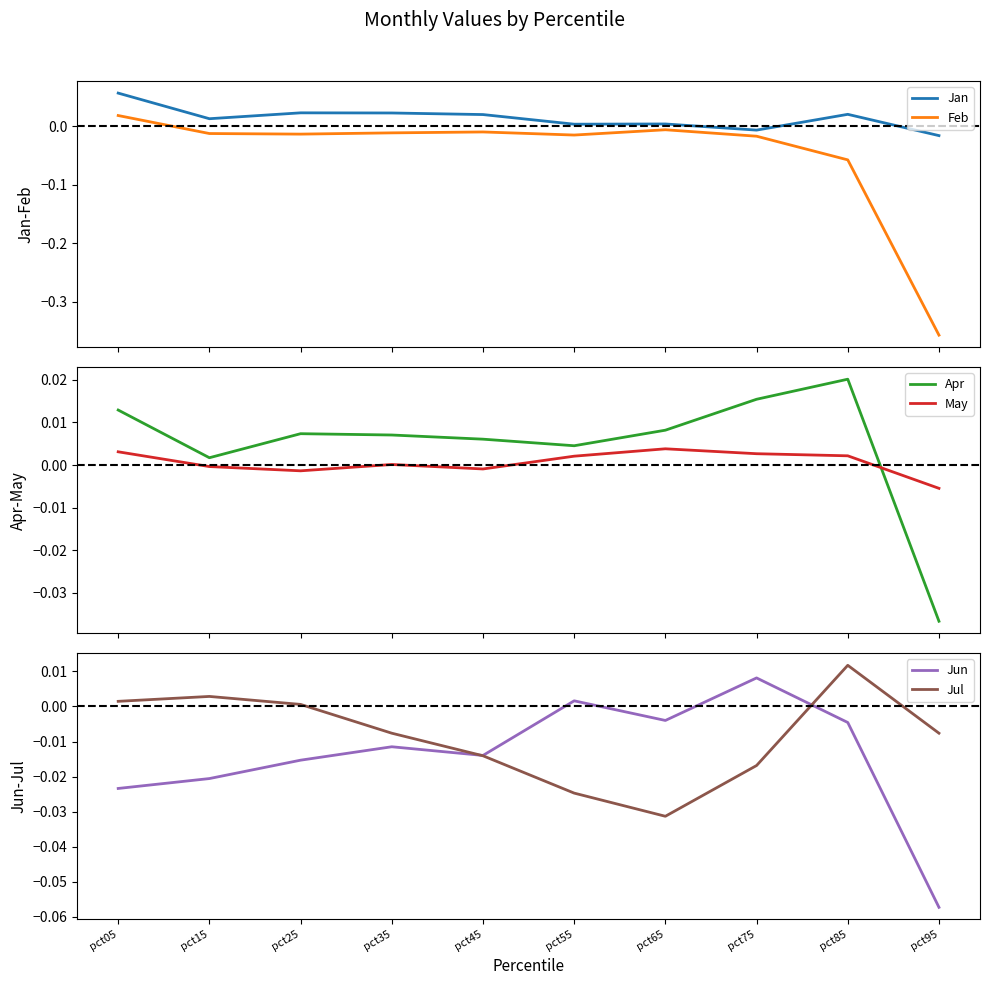

After their last crossing, which series has the higher values: Jul or Feb?

Jul